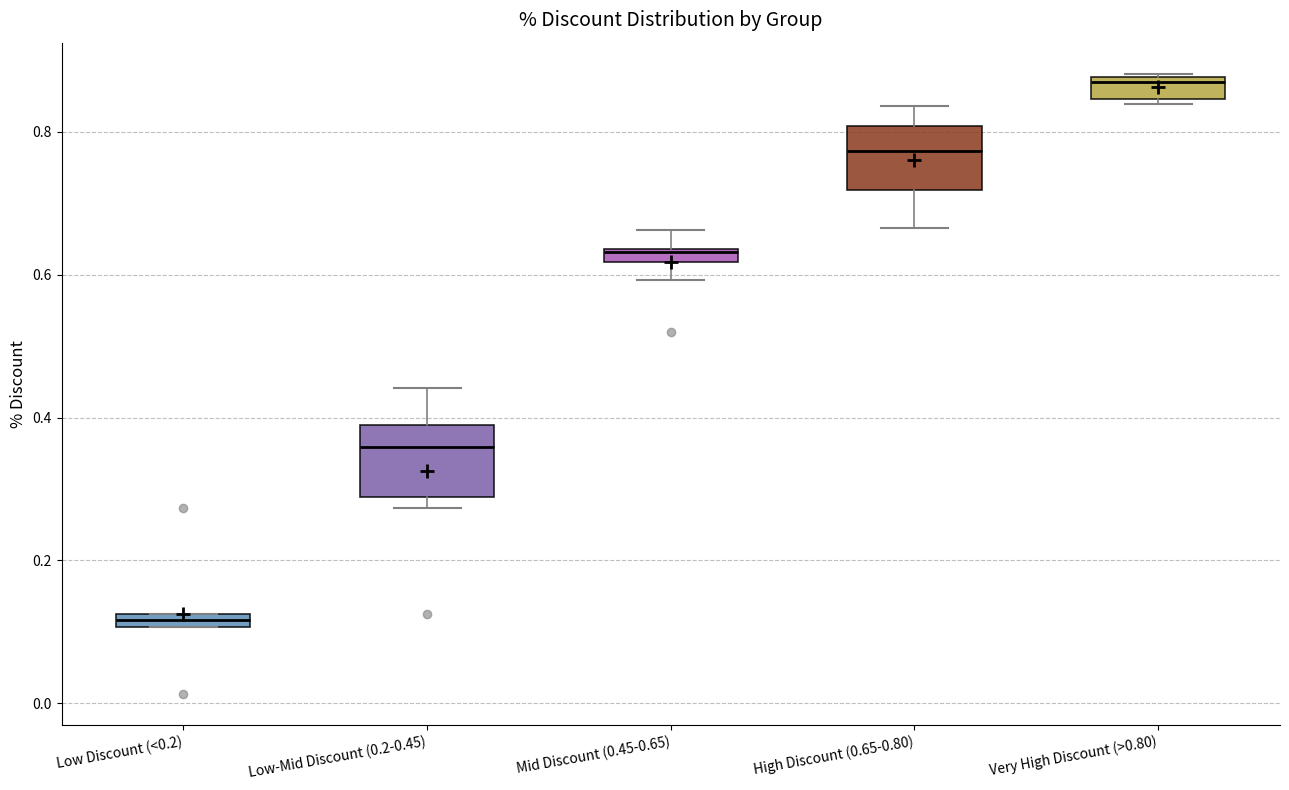

Which box's median line is the lowest?

Low Discount (<0.2)